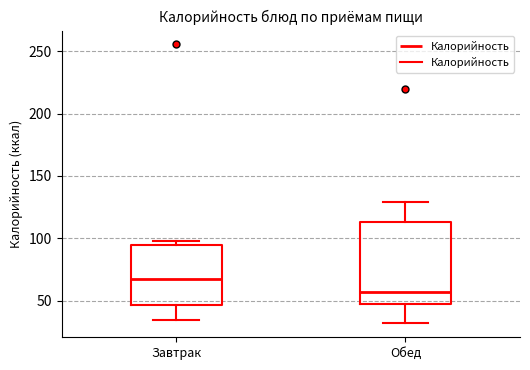

Reading left to right, read every box against the y-axis: the position of its median line, the range the box covers, and the ends of its whiskers. The values are not printed on the chart, so give them approximately, as read against the axis.

Завтрак: median 65, box 45 to 95, whiskers 35 to 100
Обед: median 55, box 45 to 115, whiskers 30 to 130